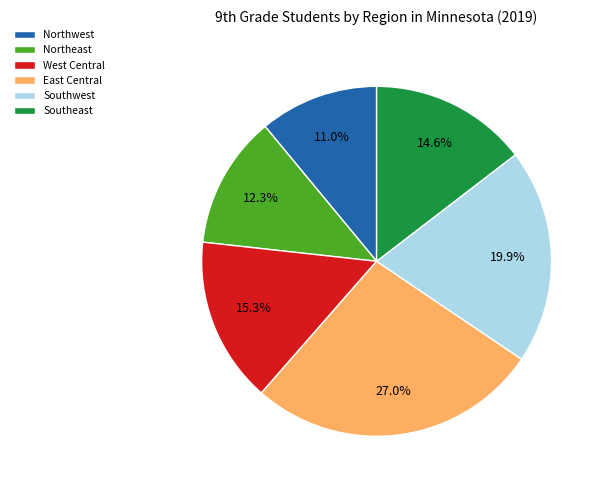

Is it true that Southwest is 30% of the pie?

False